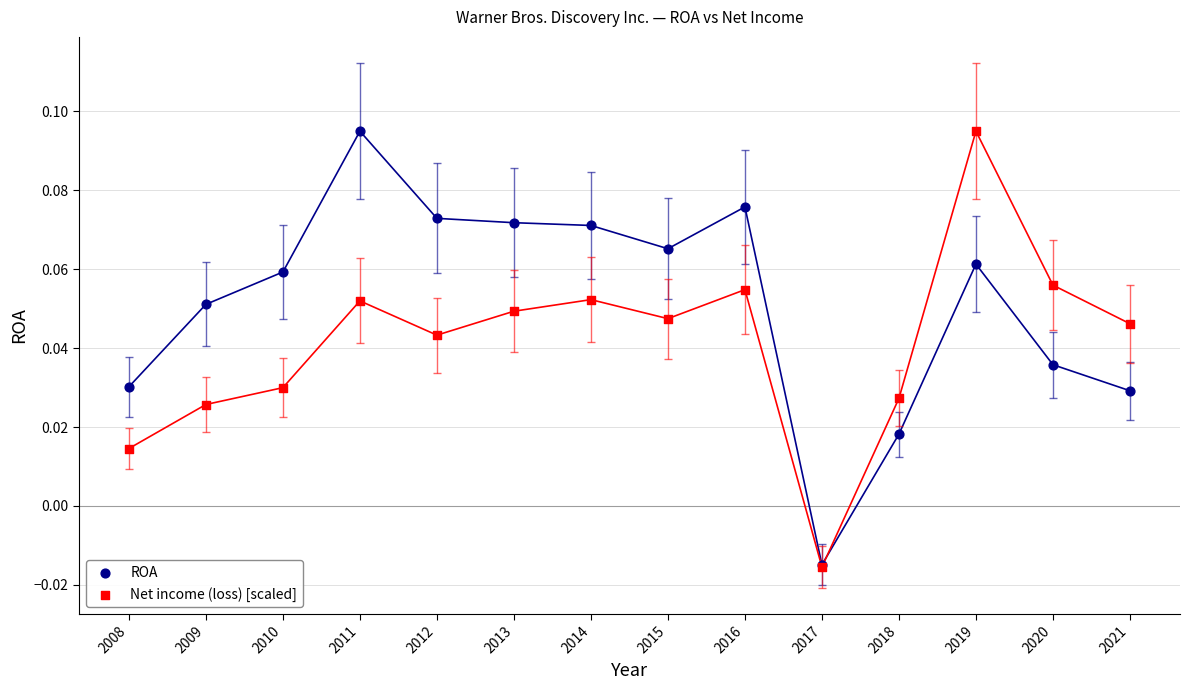

What are all the series names shown in the legend?

ROA, Net income (loss) [scaled]